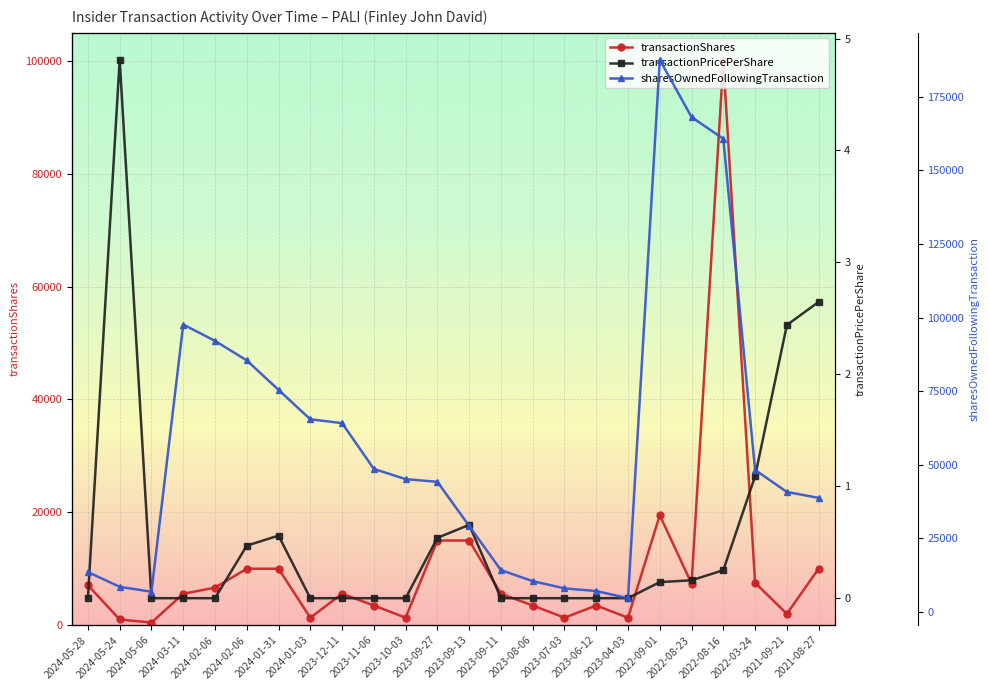

Which series has the widest spread of values?

sharesOwnedFollowingTransaction